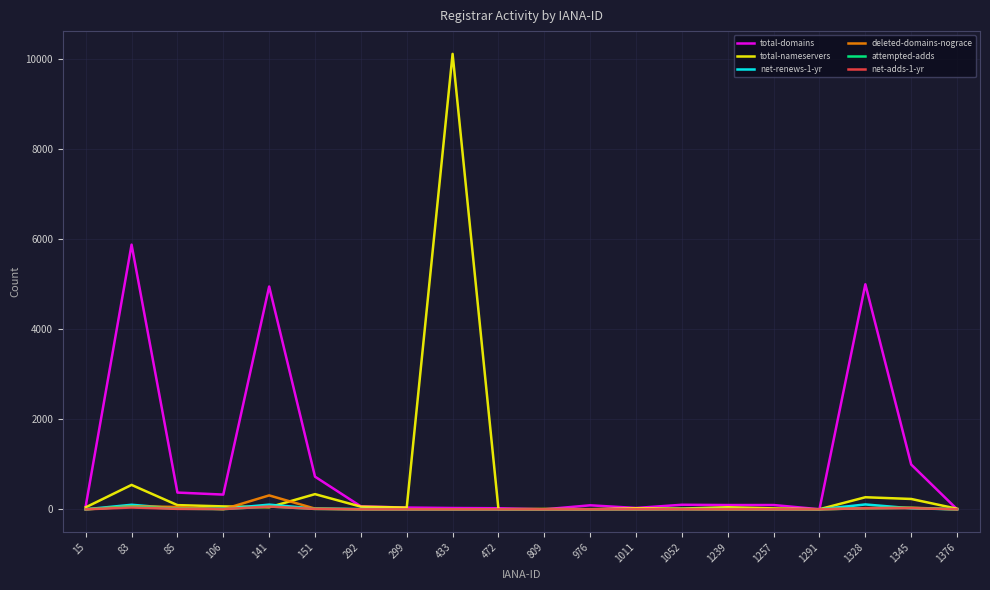

Which series has the widest spread of values?

total-nameservers